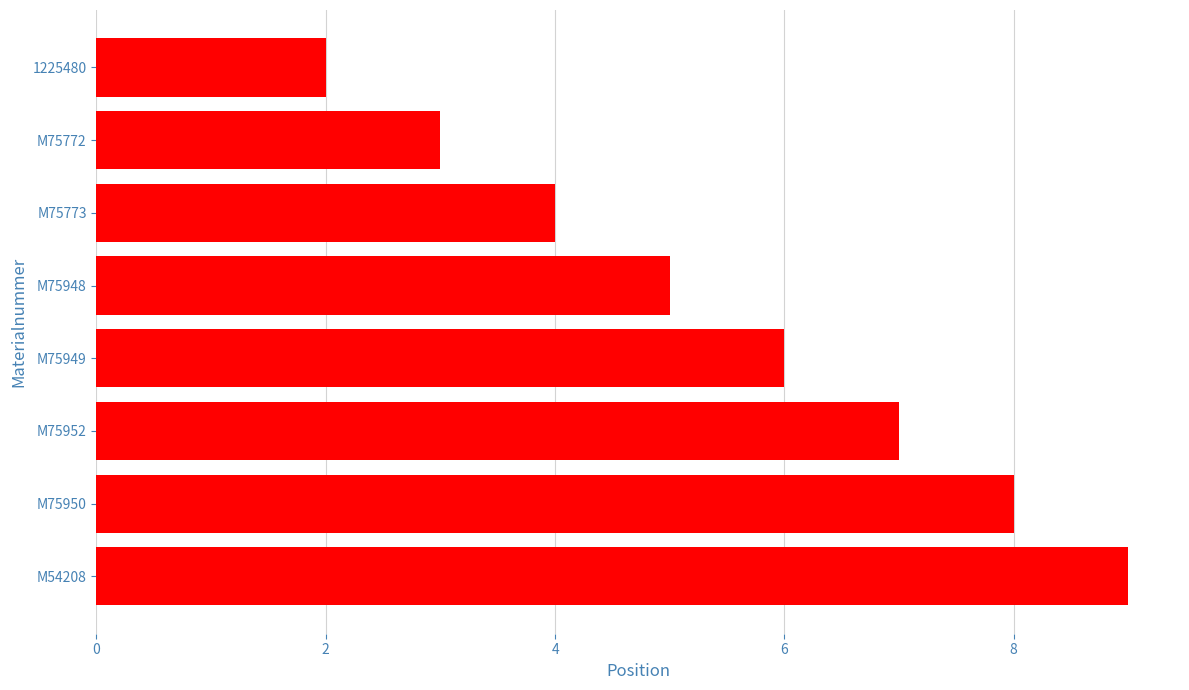

What position from the bottom is M75950?

2